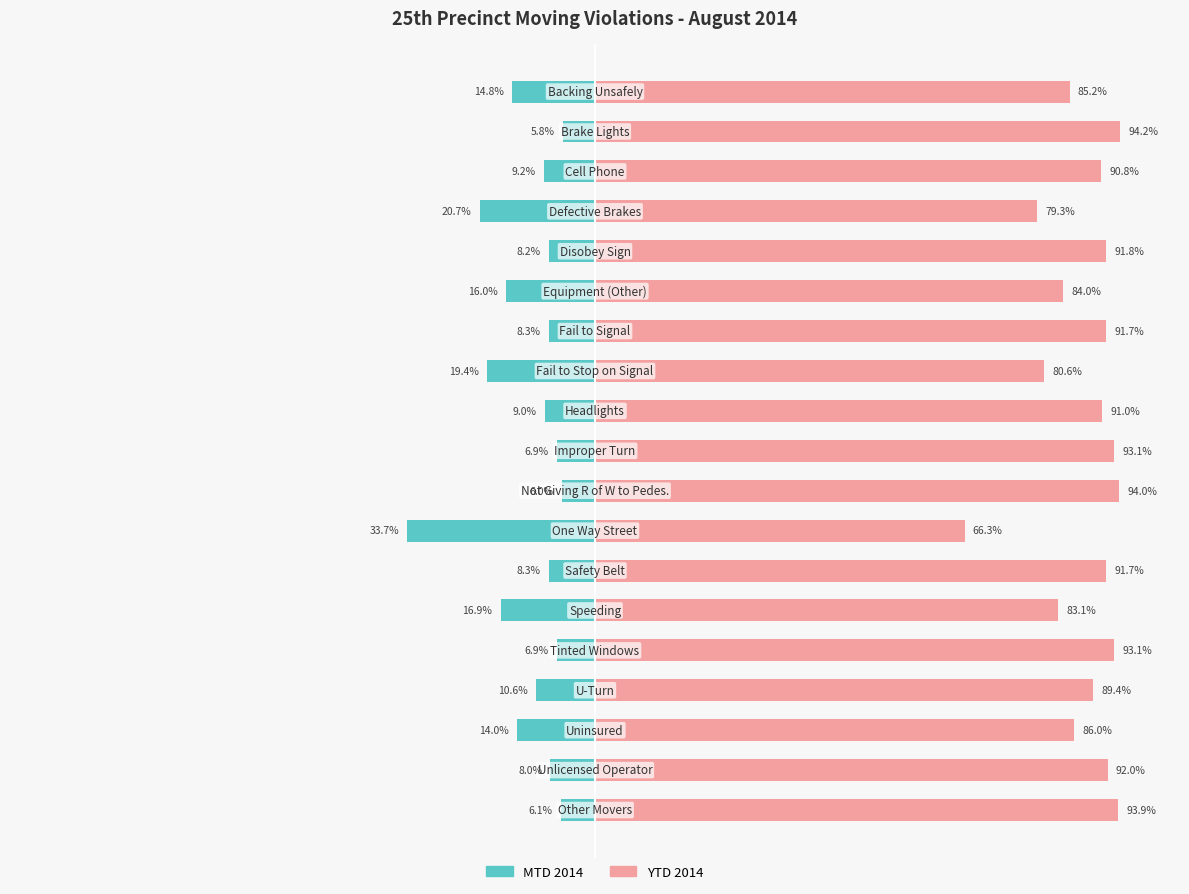

Reading left to right, transcribe all the data shown in this chart.

MTD 2014: -14.8	-5.8	-9.2	-20.7	-8.2	-16.0	-8.3	-19.4	-9.0	-6.9	-6.0	-33.7	-8.3	-16.9	-6.9	-10.6	-14.0	-8.0	-6.1
YTD 2014: 85.2	94.2	90.8	79.3	91.8	84.0	91.7	80.6	91.0	93.1	94.0	66.3	91.7	83.1	93.1	89.4	86.0	92.0	93.9